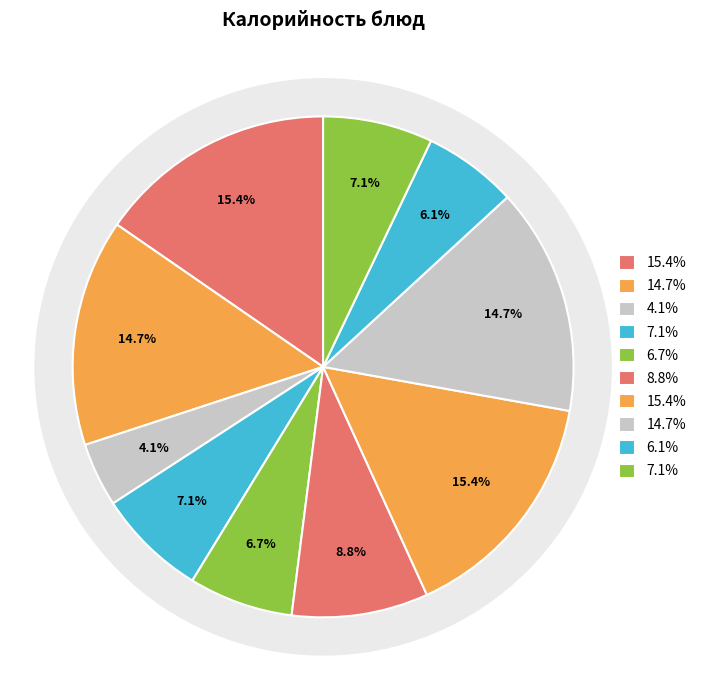

To the nearest percent, what is the average slice percentage?

10%